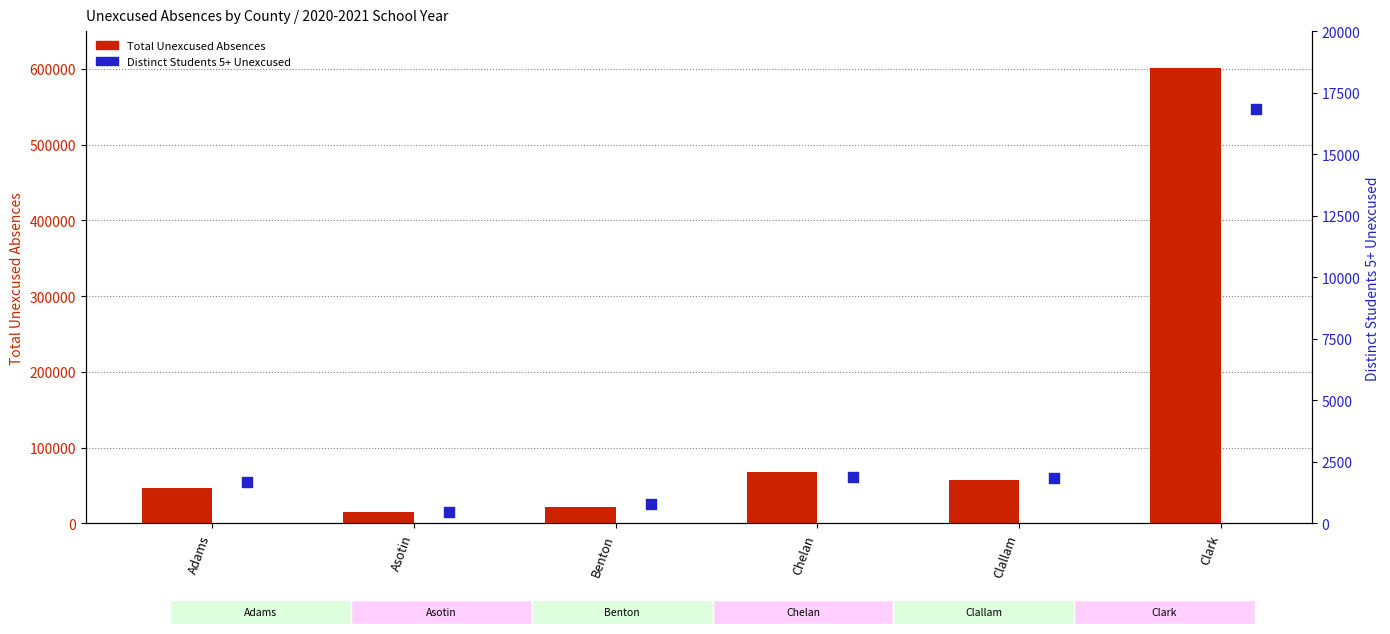

Which series has the widest spread of Y values?

Total Unexcused Absences